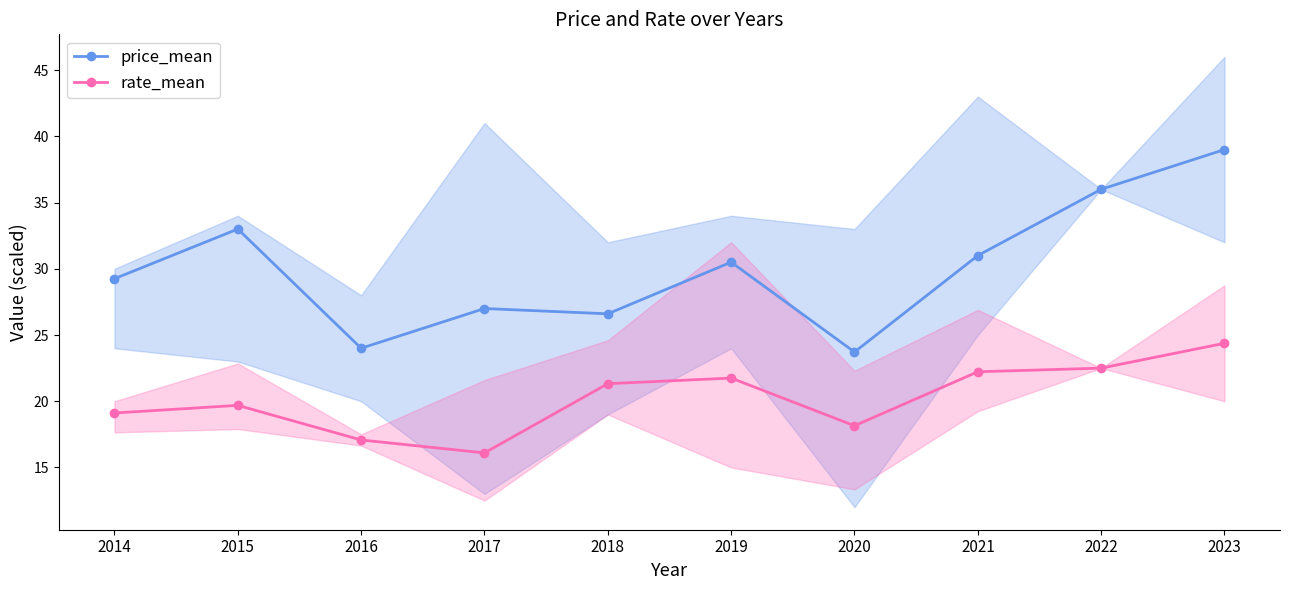

What is the value of the price_mean point at the 5th from the left?

26.6